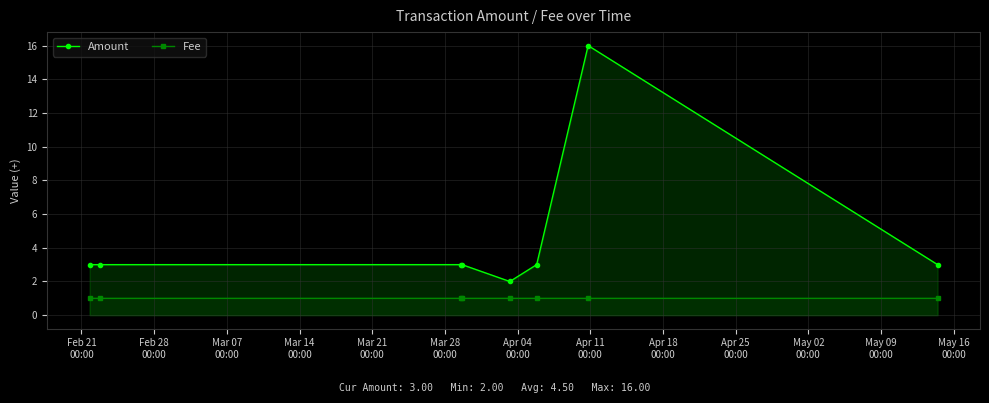

Which series has the widest spread of values?

Amount